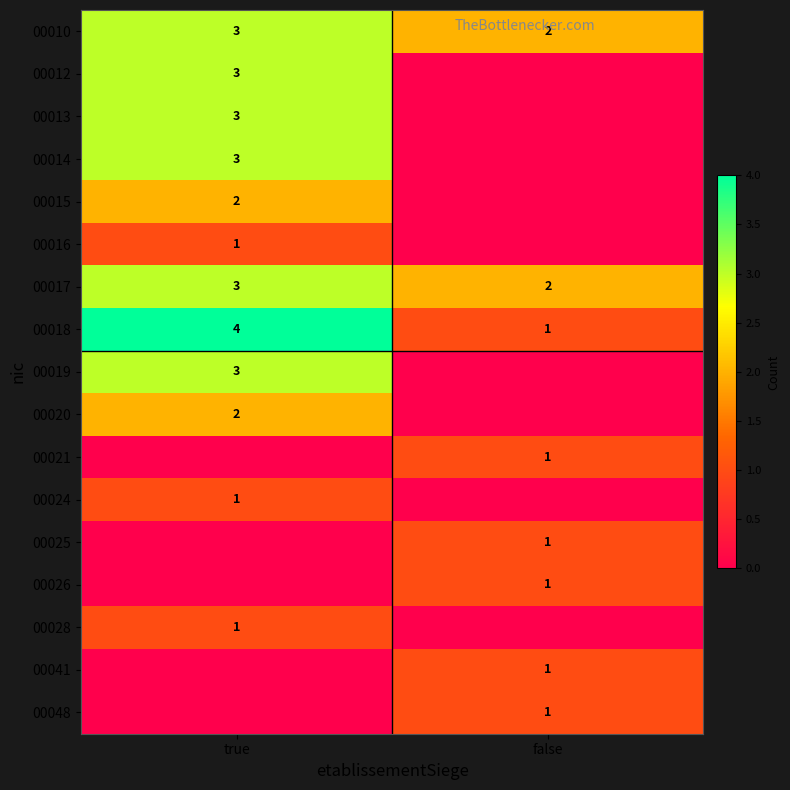

What is the difference between the 00018 values at true and false?

3